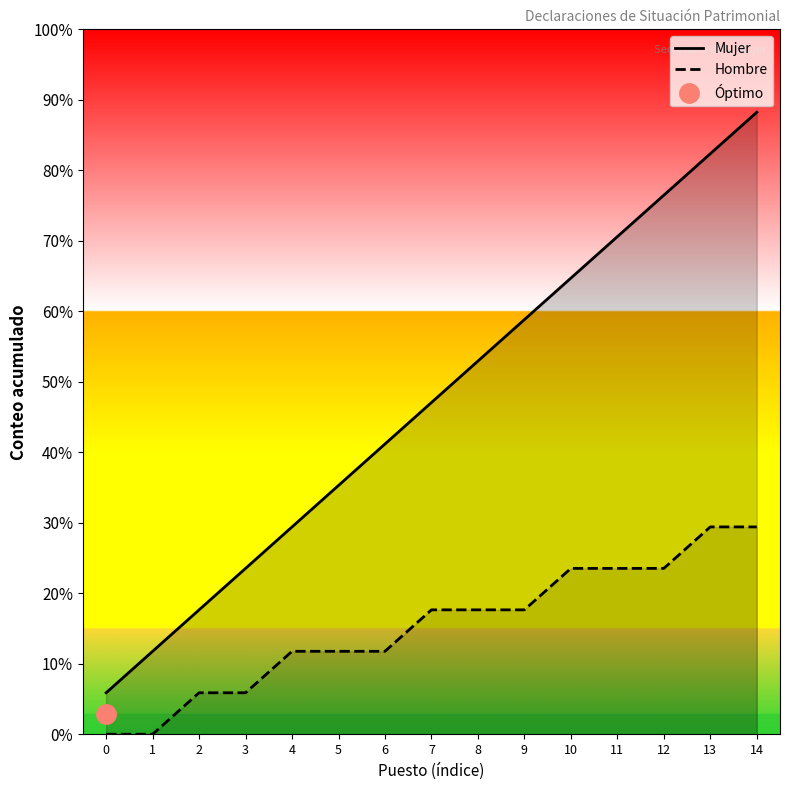

The Hombre series shows 2 at 2. True or false?

False